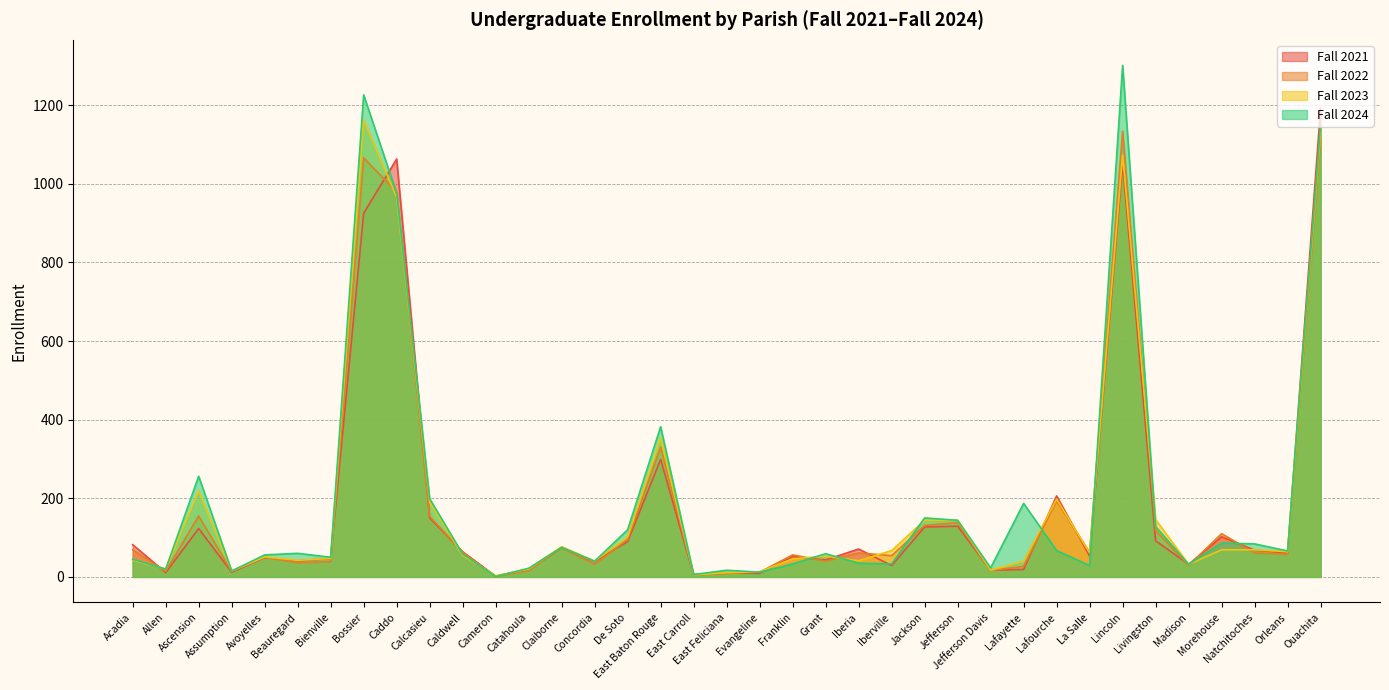

True or false: Fall 2021 has a value of 21 at Natchitoches.

False